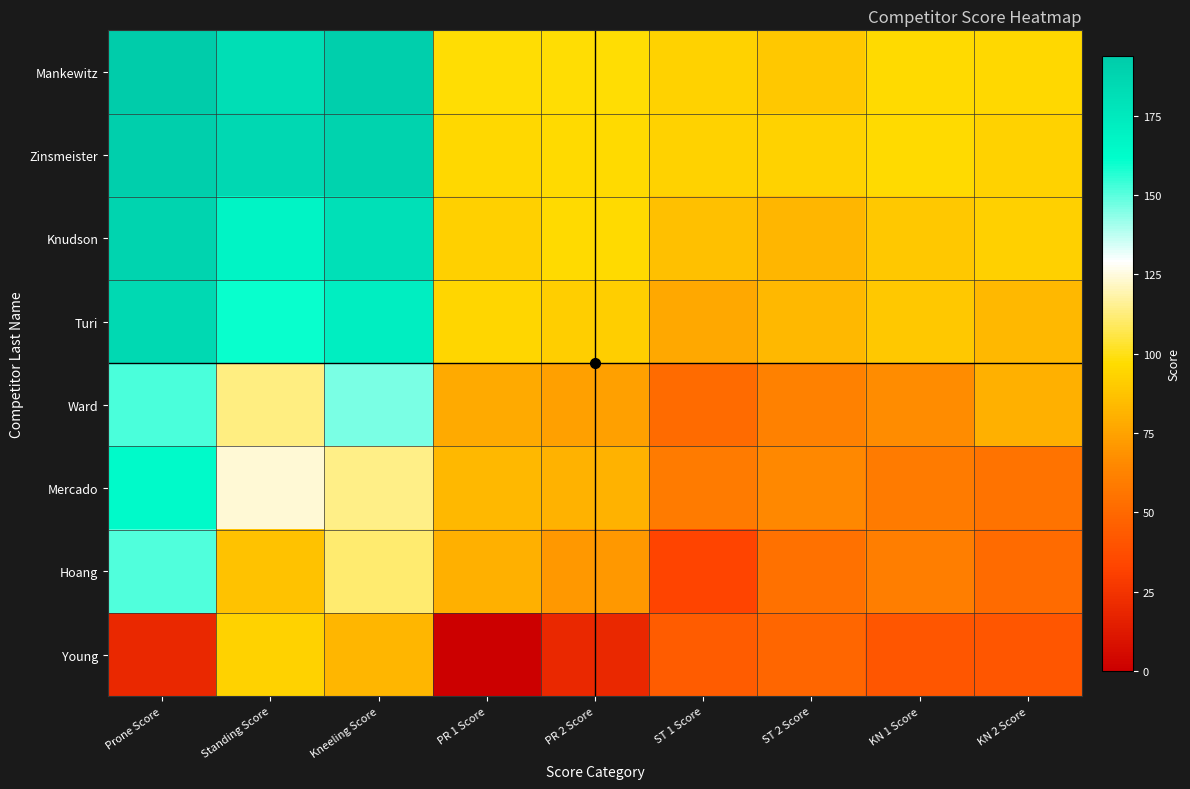

What is the total value across all series at Prone Score?

1244